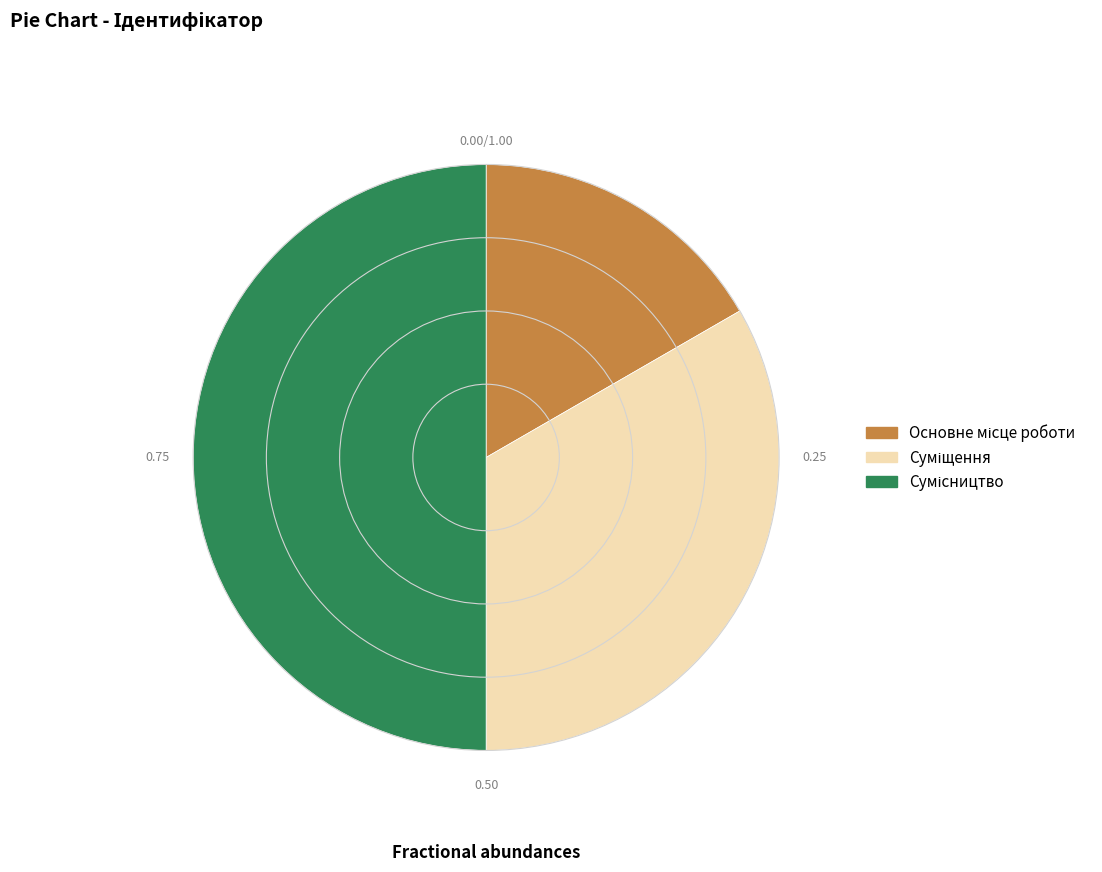

How many slices are in this pie chart?

3